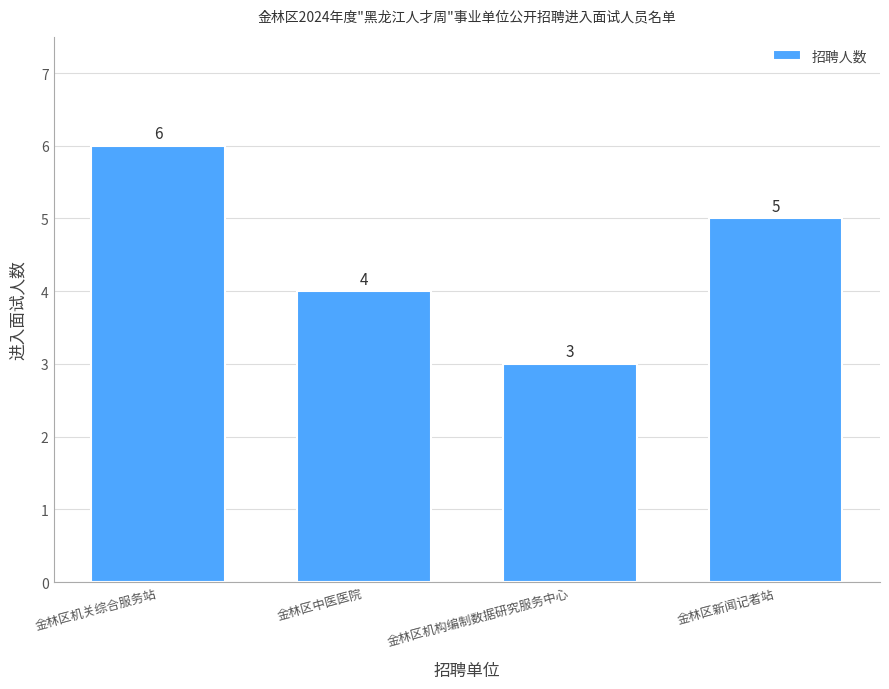

Reading left to right, what are all the values shown in this chart?

金林区机关综合服务站=6	金林区中医医院=4	金林区机构编制数据研究服务中心=3	金林区新闻记者站=5